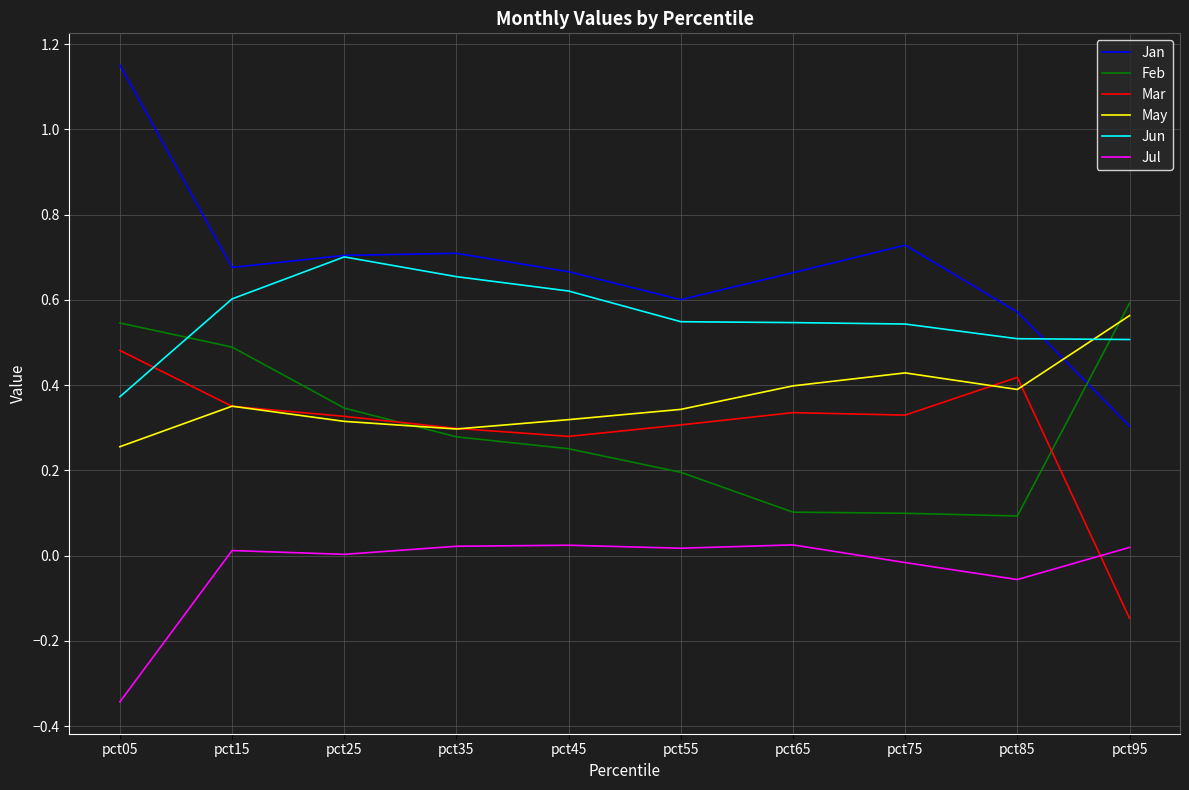

What is the difference between the second highest and second lowest values in the Jun series?

0.1